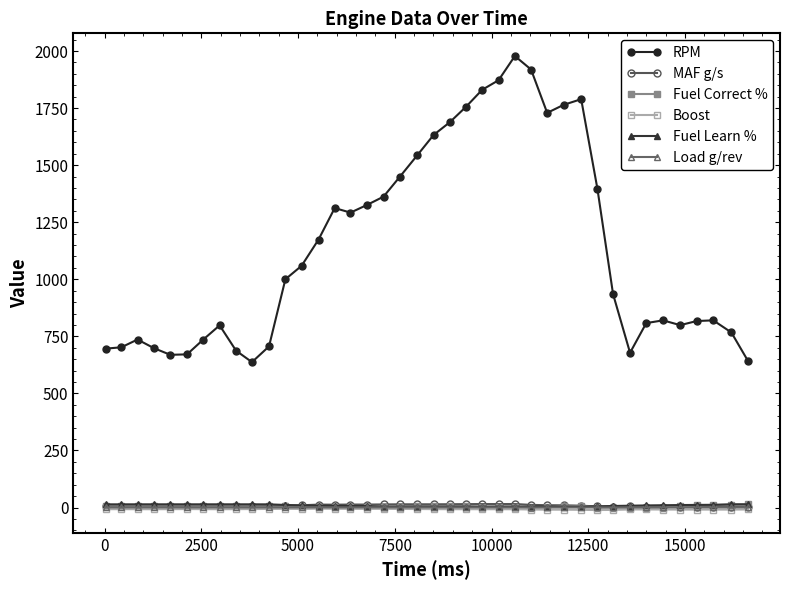

True or false: RPM has more than 1 interior local peaks.

True